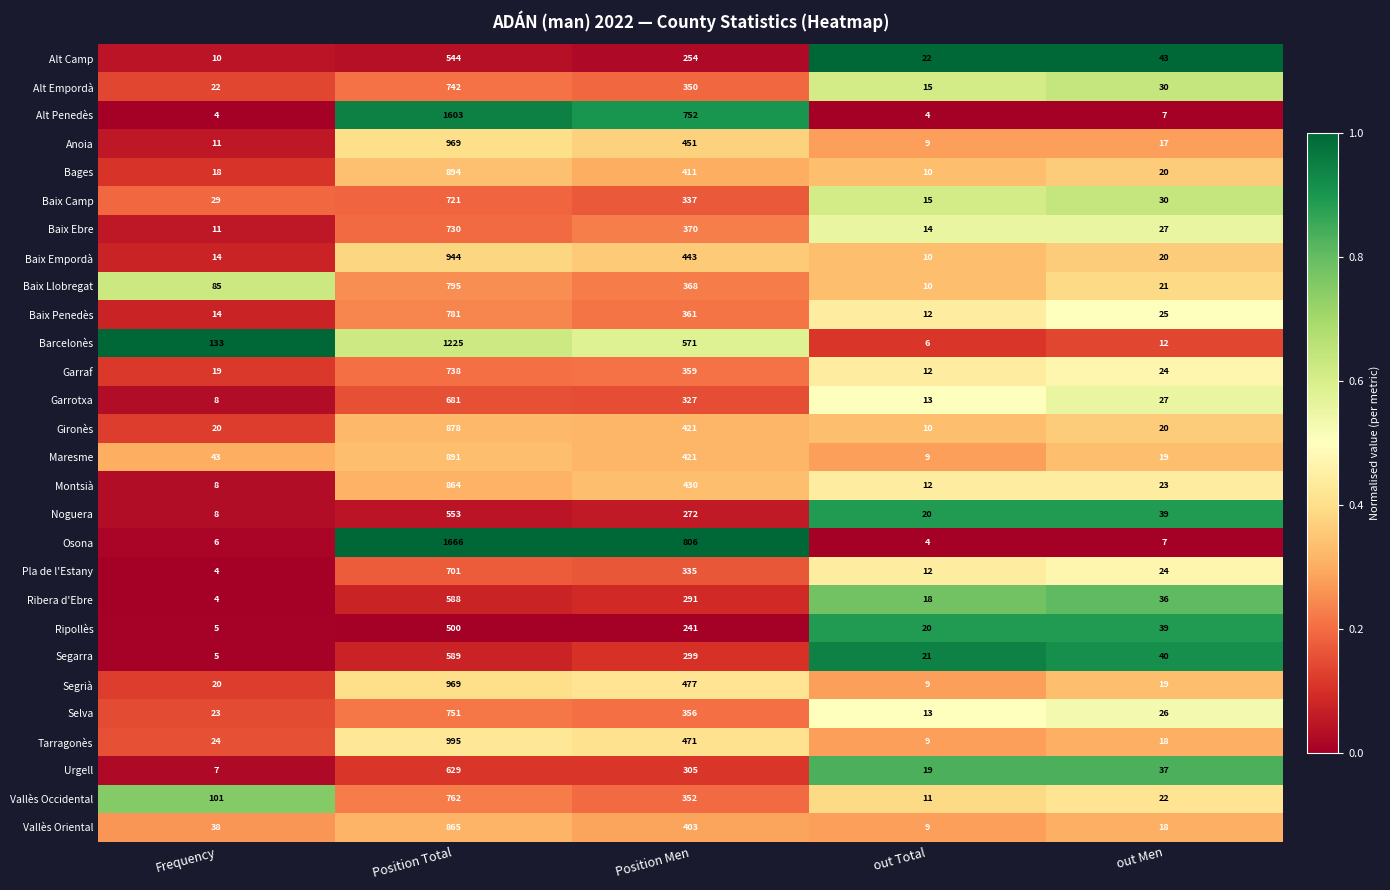

What is the difference between the second highest and second lowest values in the Barcelonès series?

559